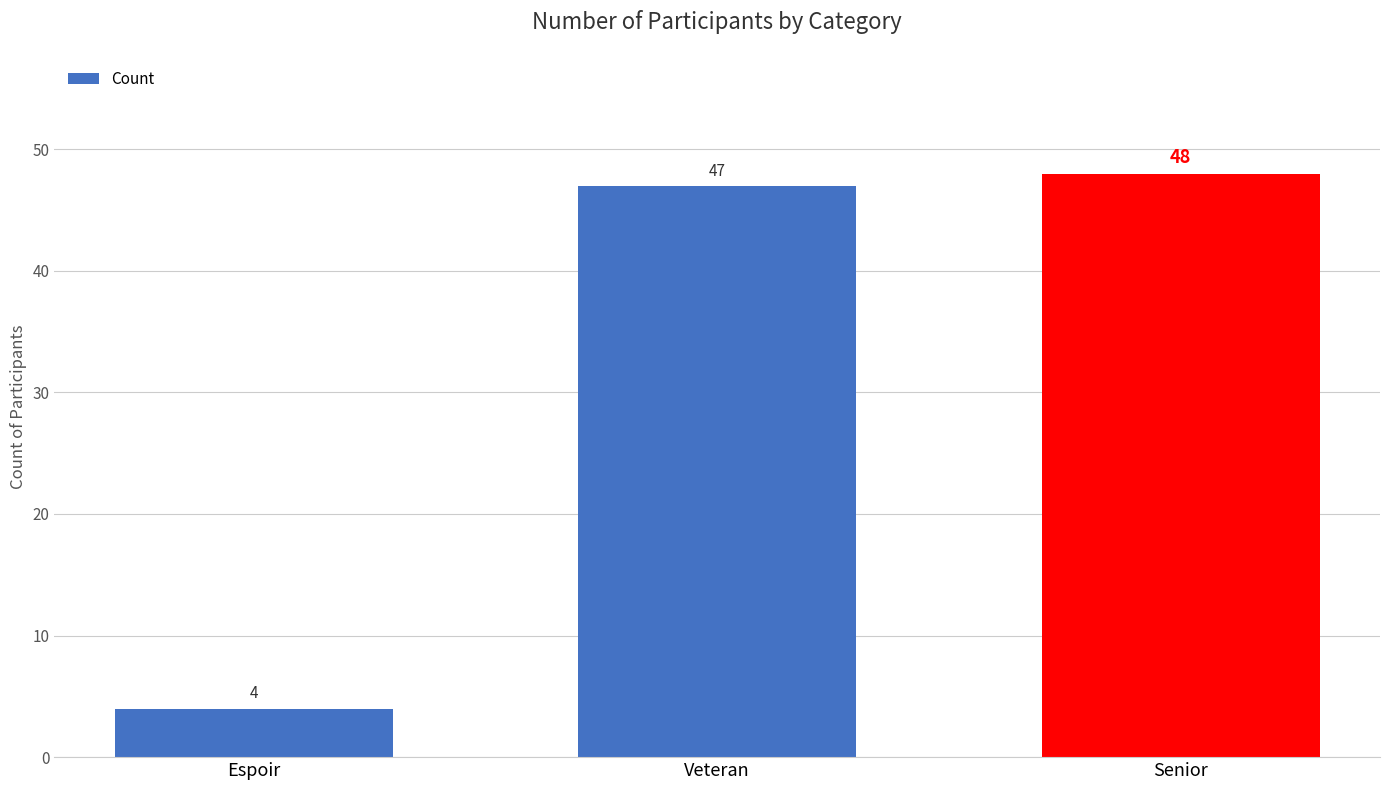

Which has a higher value, Senior or Espoir?

Senior